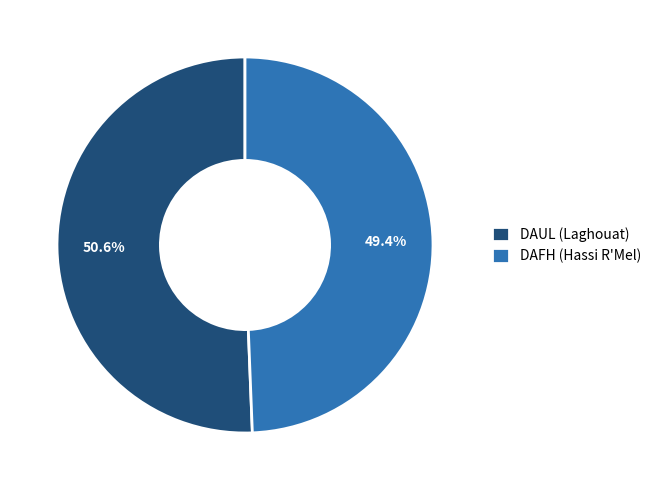

To the nearest percent, what is the difference between the DAUL (Laghouat) and DAFH (Hassi R'Mel) slice percentages?

1%